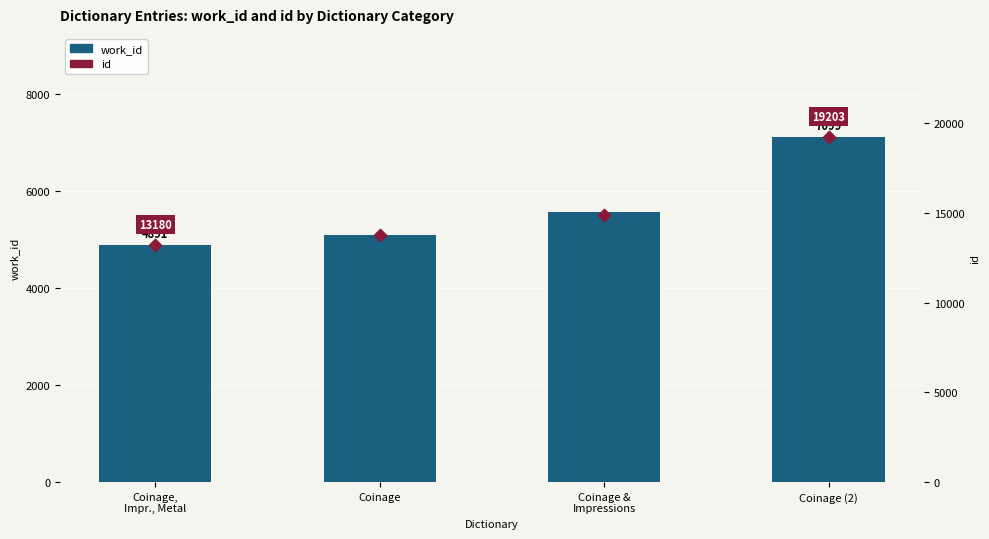

Is the value of work_id at Coinage (2) greater than the value of id at Coinage,
Impr., Metal?

No